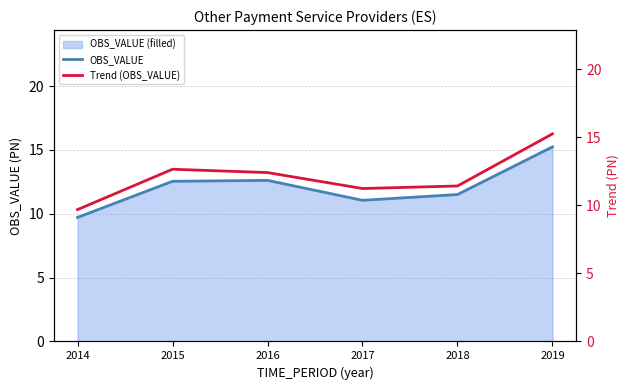

At which label is OBS_VALUE closest to 12?

2018